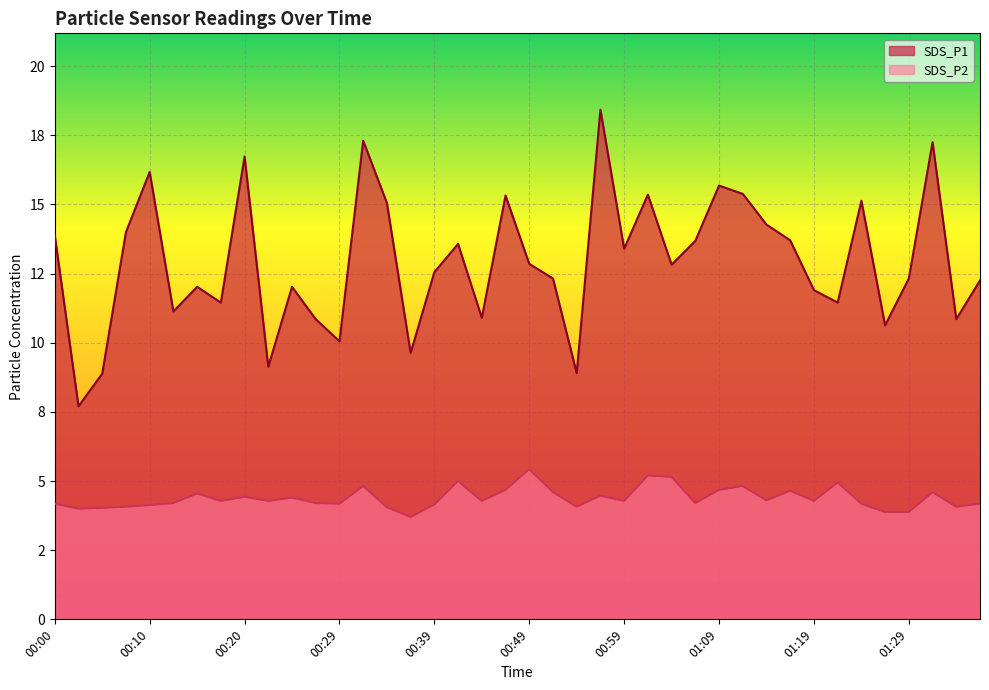

Which label corresponds to the largest value in the chart?

00:56